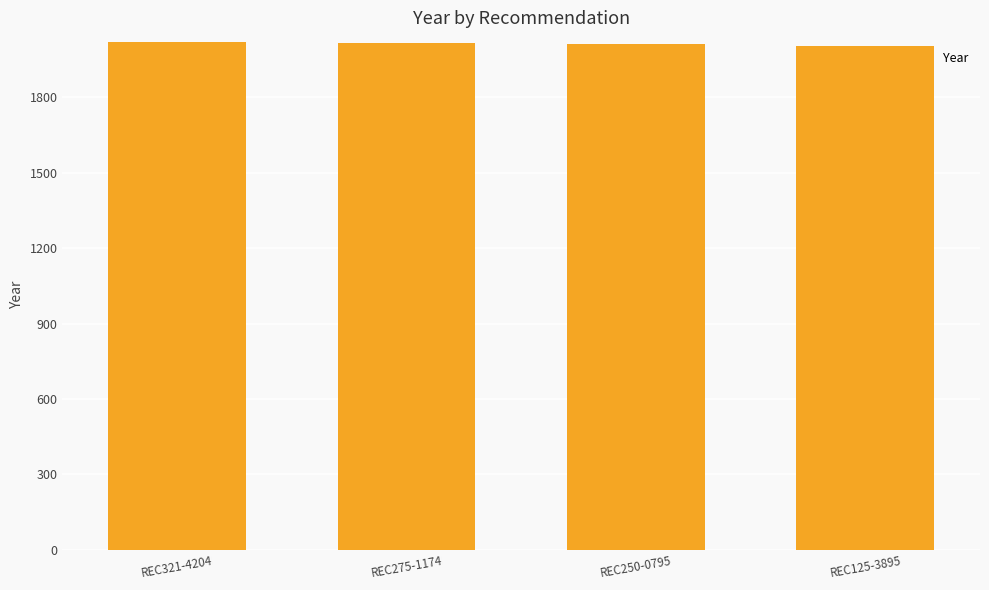

What is the change in value from REC321-4204 to REC275-1174?

-5